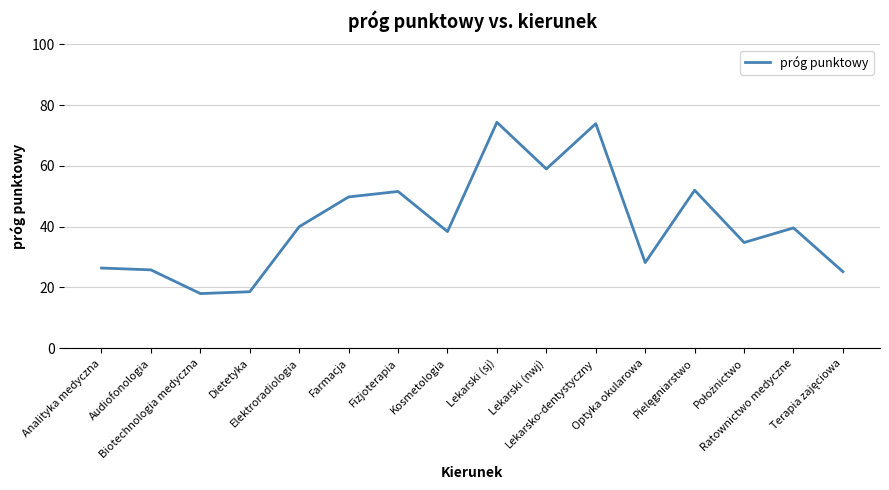

What is the smallest value displayed?

18.0